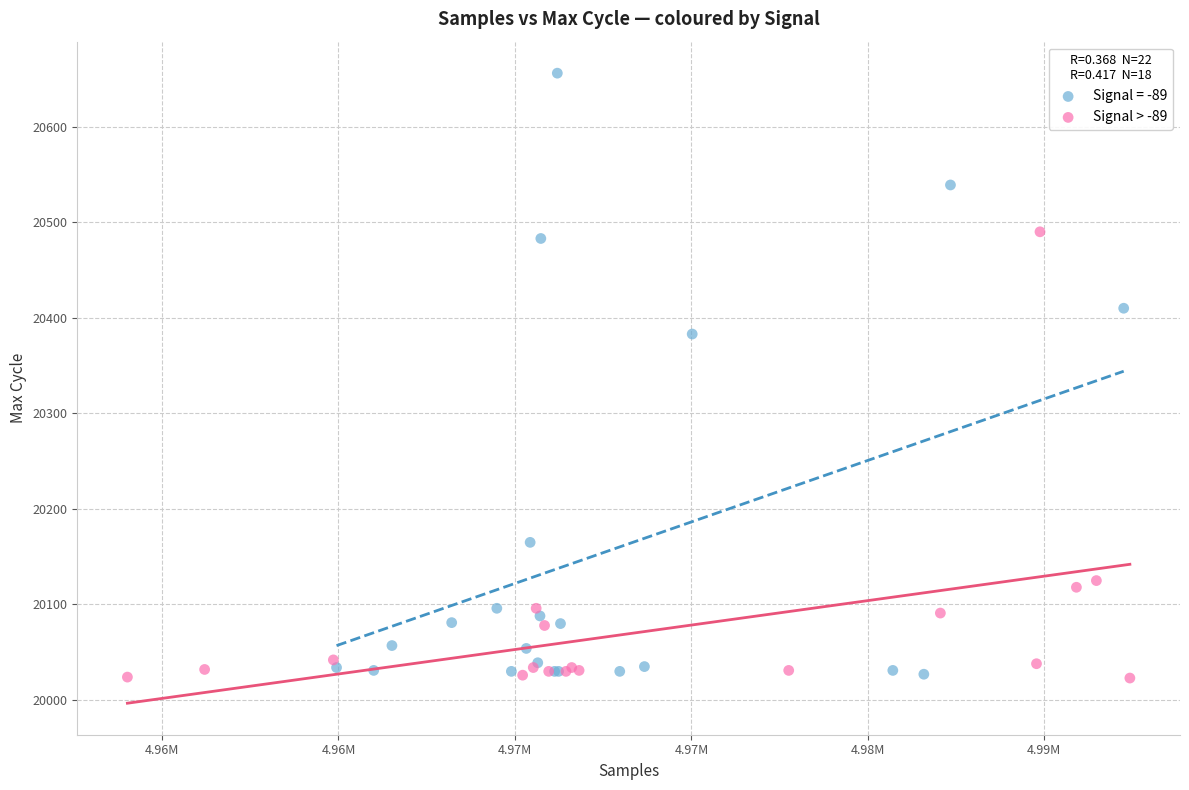

Which series reaches the maximum Y coordinate?

Signal = -89